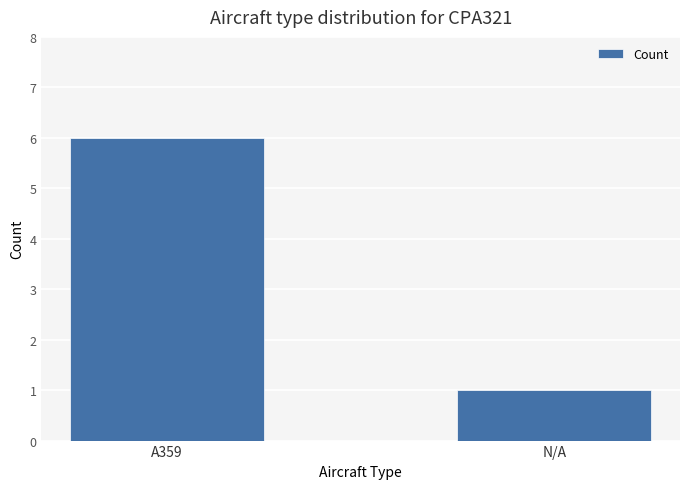

What is the value of the 1st bar from the left?

6